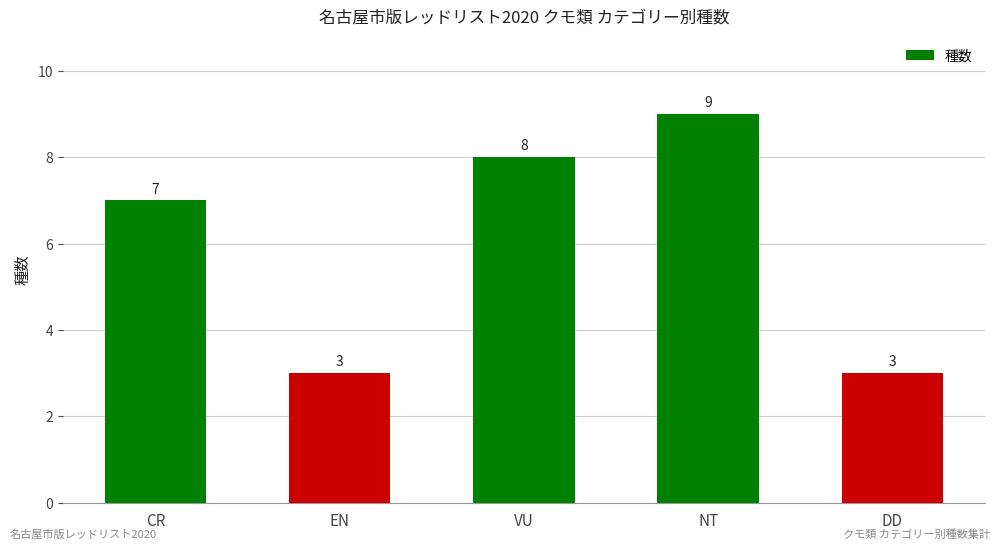

Between VU and CR, which is larger?

VU